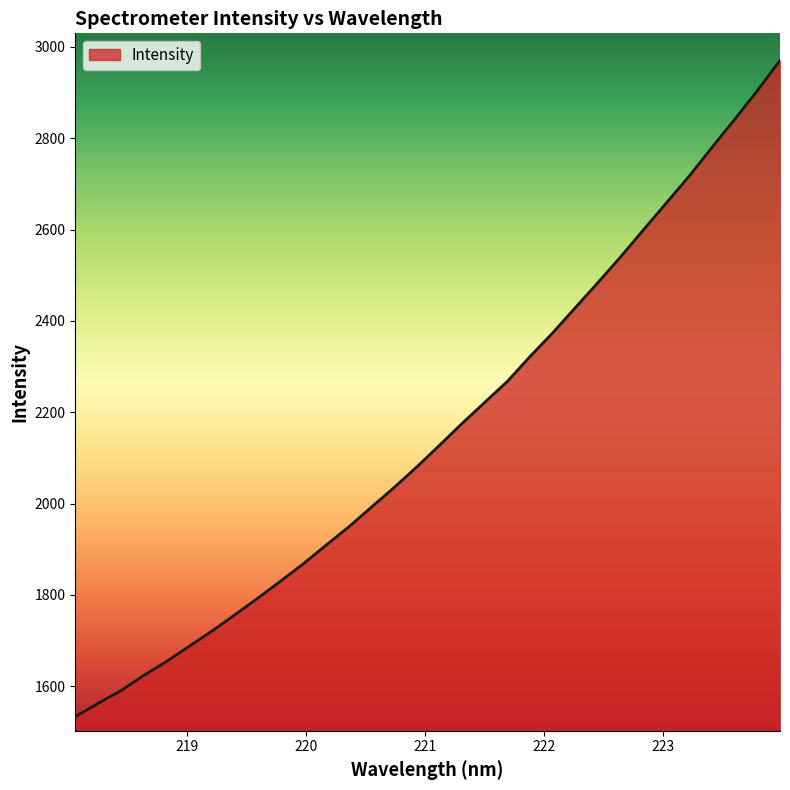

What is the difference between the maximum and minimum values?

1436.7